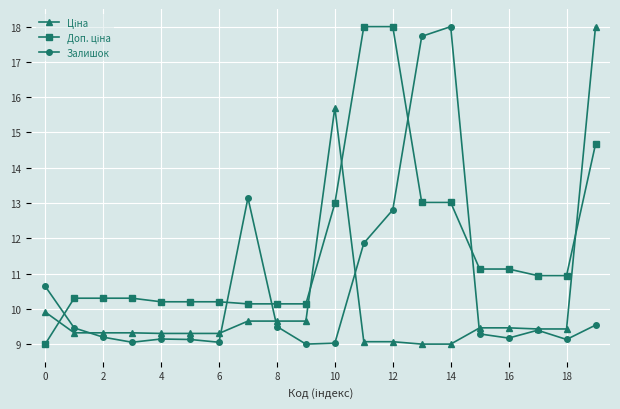

What is the smallest value displayed?

9.0